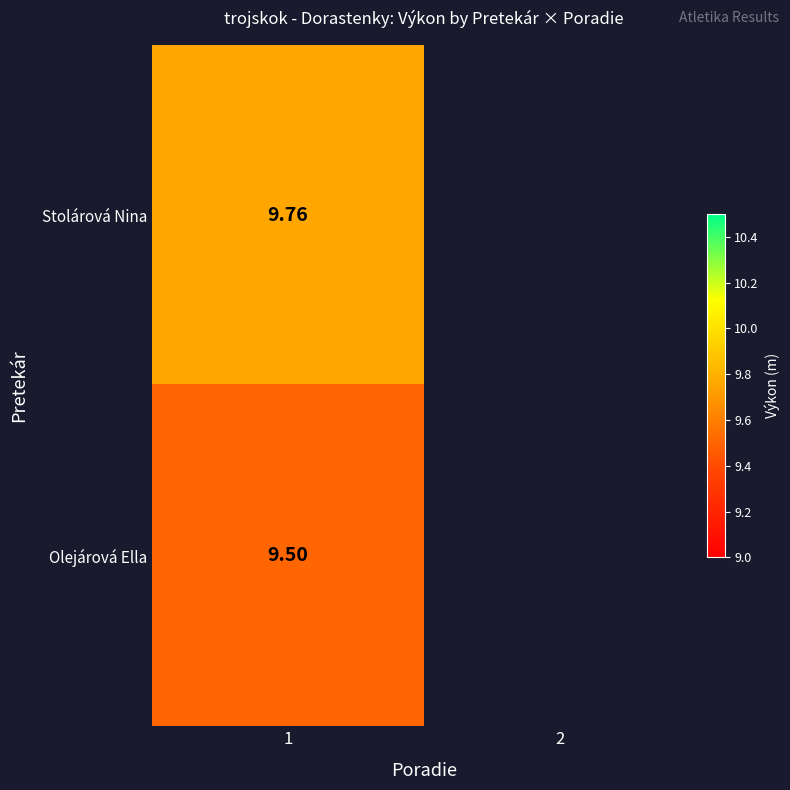

Rank the series by their average value, from highest to lowest.

Stolárová Nina, Olejárová Ella